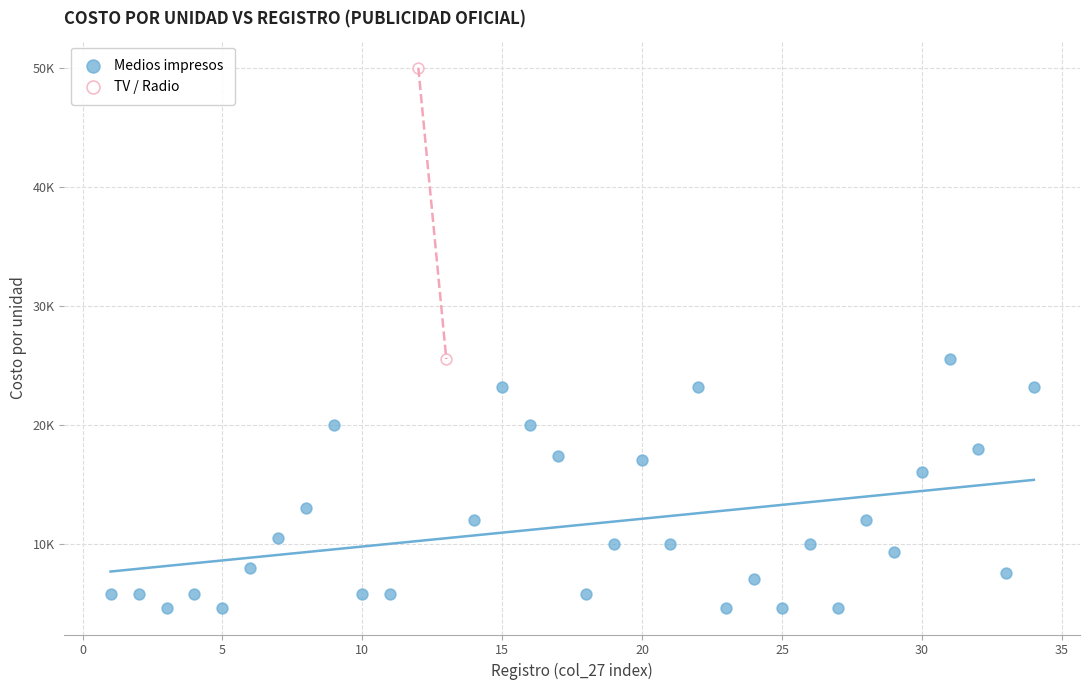

What are all the series names shown in the legend?

Medios impresos, TV / Radio